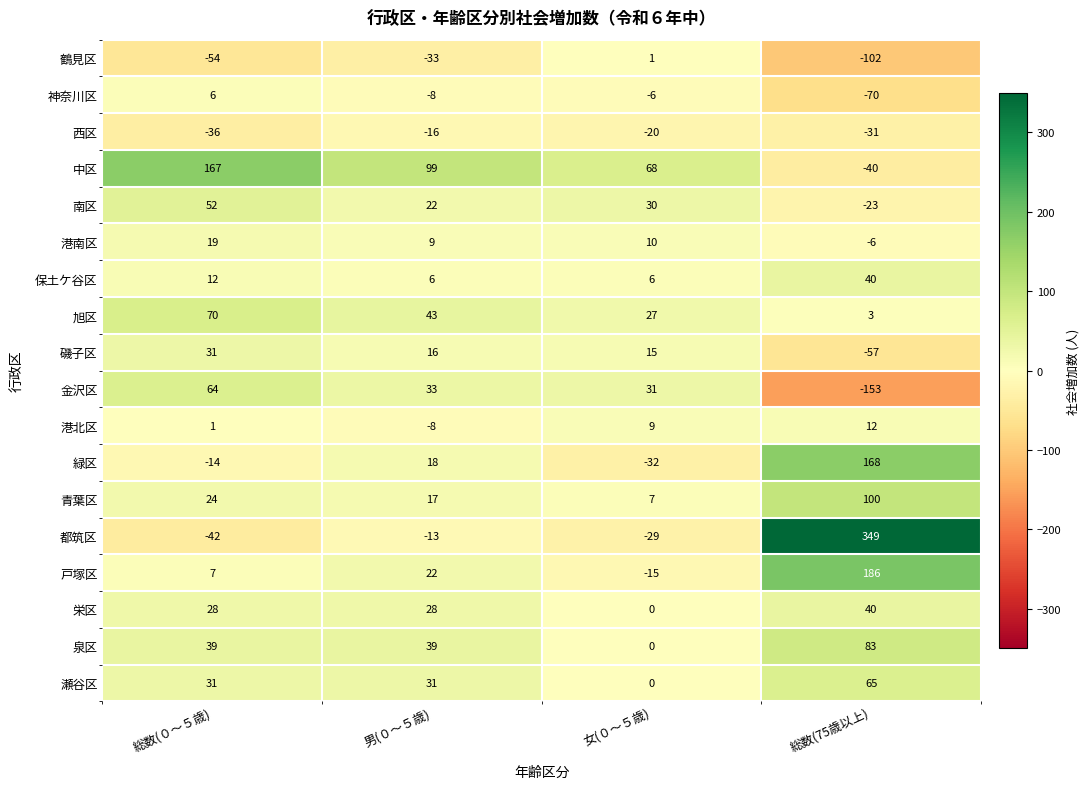

What is the smallest value displayed?

-153